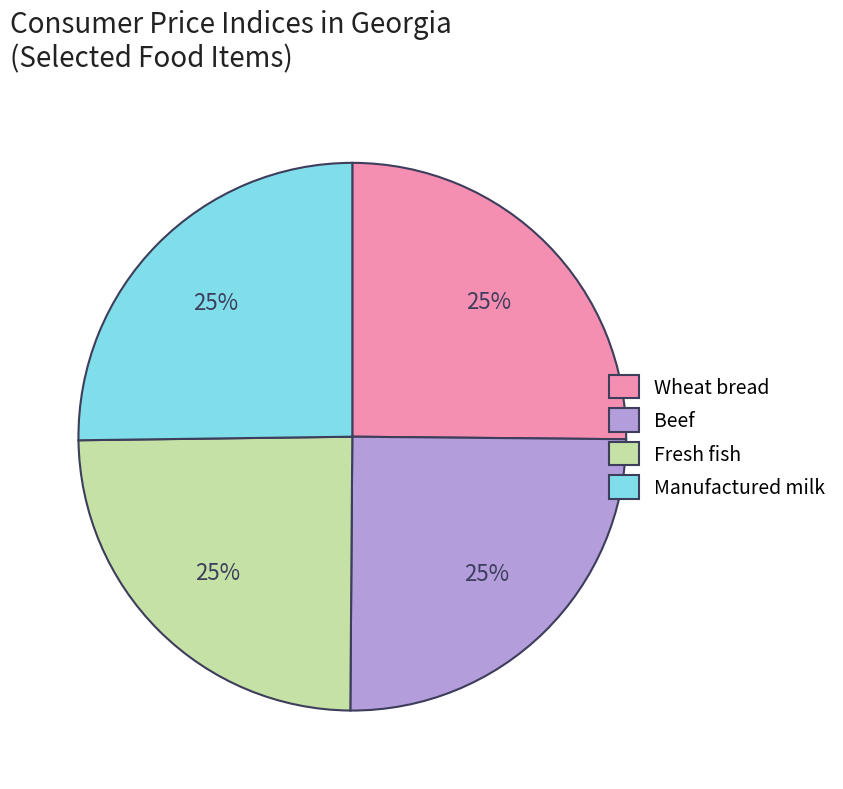

To the nearest percent, what is the average slice percentage?

25%